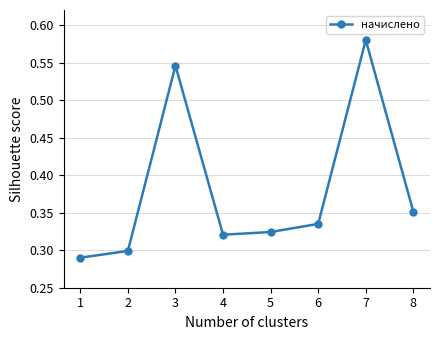

True or false: the data shows 0.3 at 6.

True